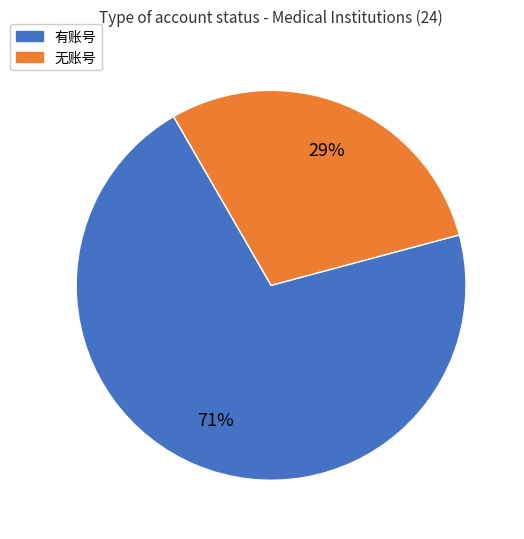

What is the largest slice in the pie chart?

有账号